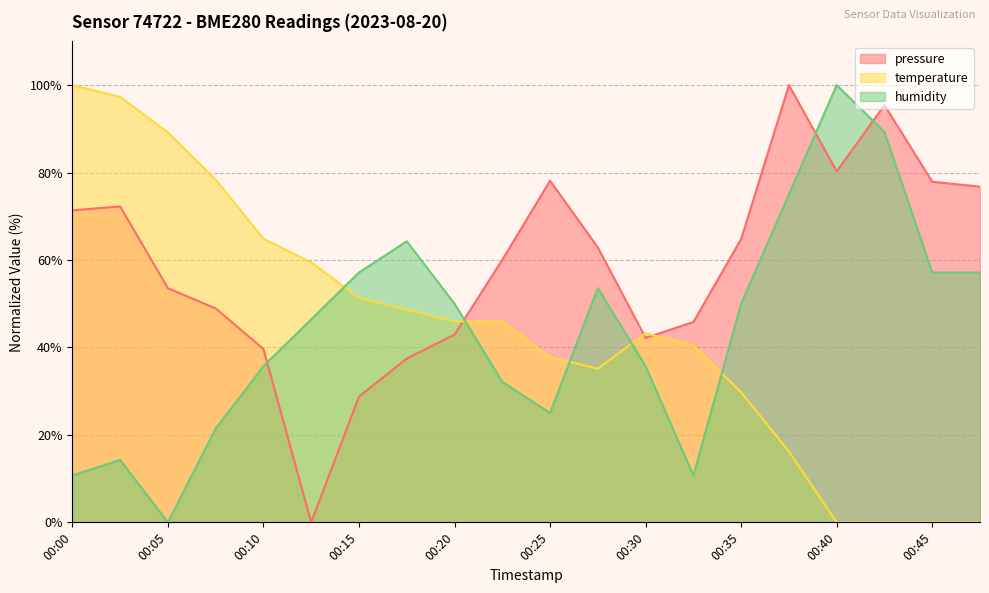

How many lines are shown in the chart?

3